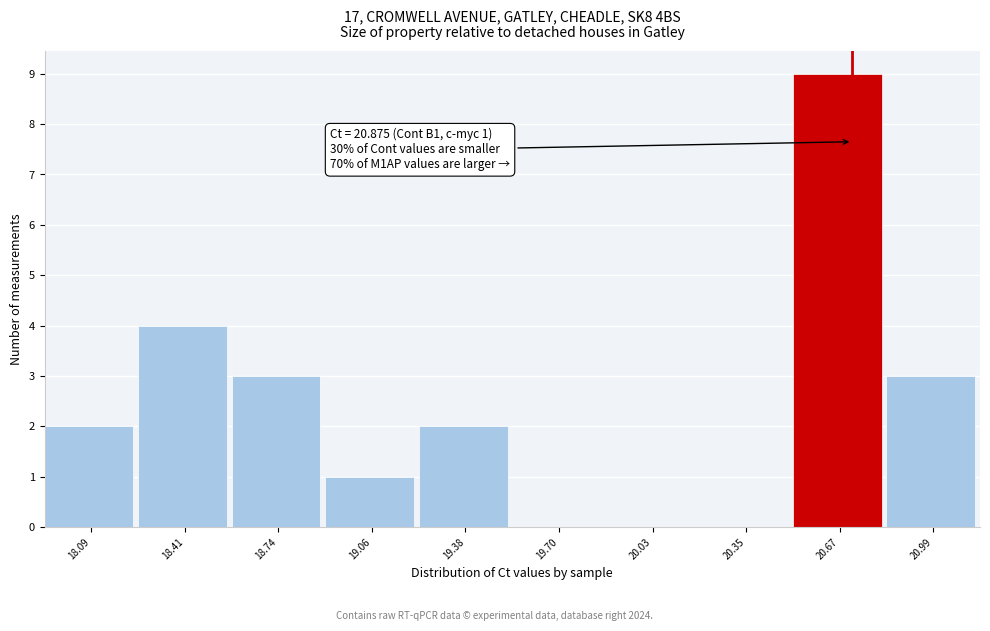

Reading left to right, what are all the values shown in this chart?

18.09=2	18.41=4	18.74=3	19.06=1	19.38=2	19.70=0	20.03=0	20.35=0	20.67=9	20.99=3